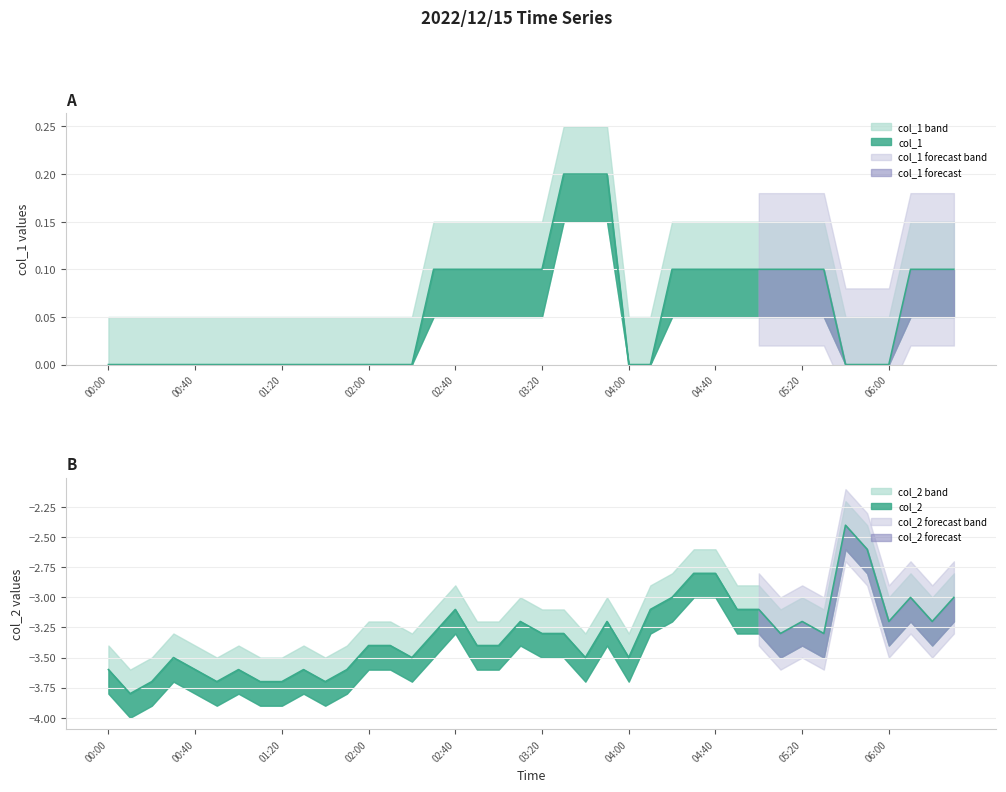

Where is col_1 nearest to the value 0?

00:00